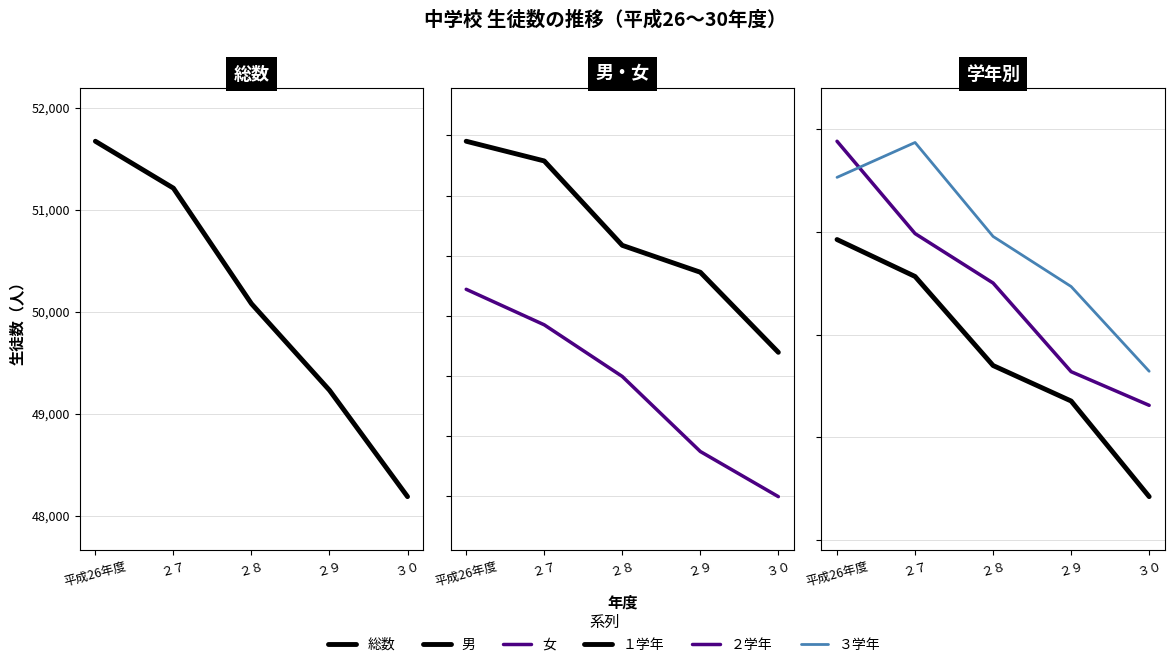

What position from the left is ２８?

3